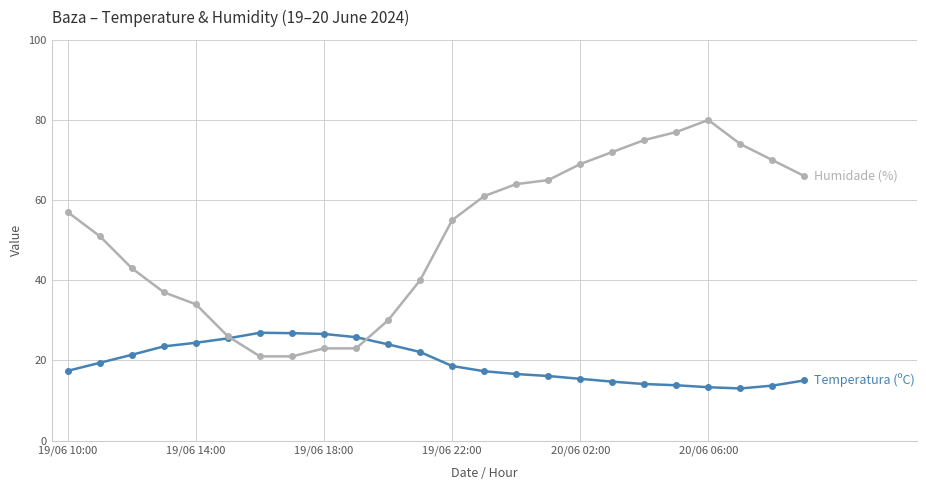

What is the greatest value displayed?

80.0